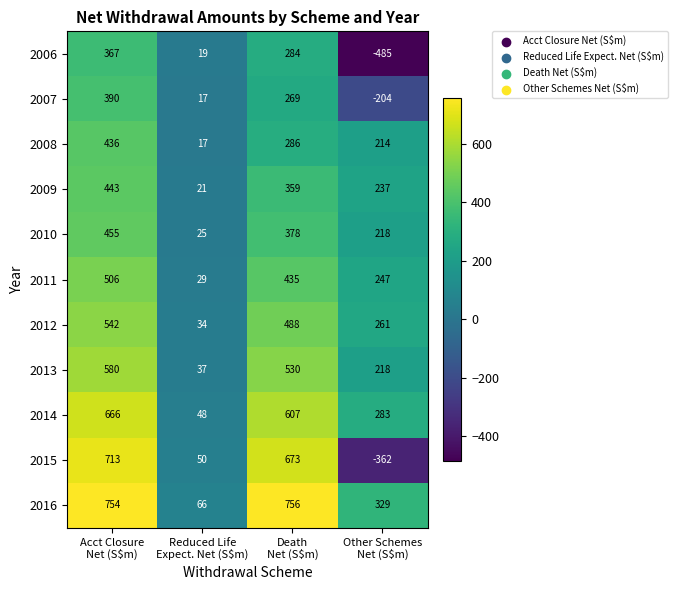

Rank the series at Death
Net (S$m) from lowest to highest value.

2007, 2006, 2008, 2009, 2010, 2011, 2012, 2013, 2014, 2015, 2016